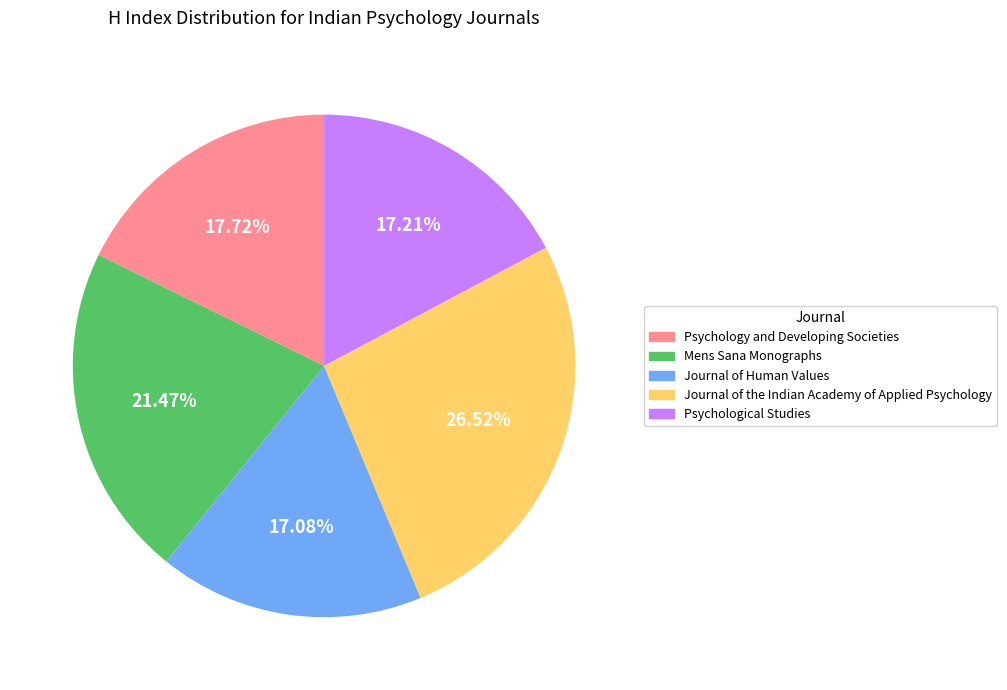

Does Psychology and Developing Societies account for over 50% of the chart?

No